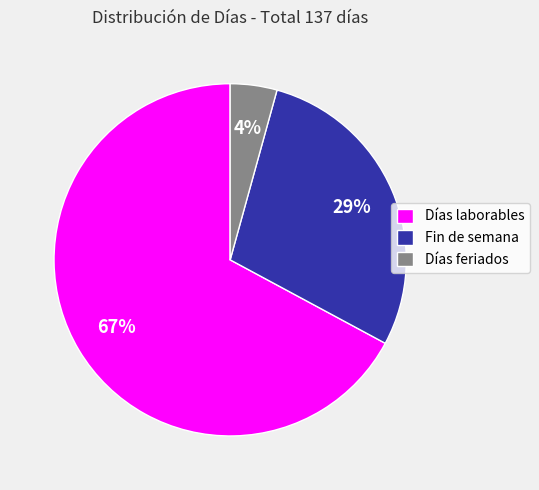

Is it true that Fin de semana is 21% of the pie?

False